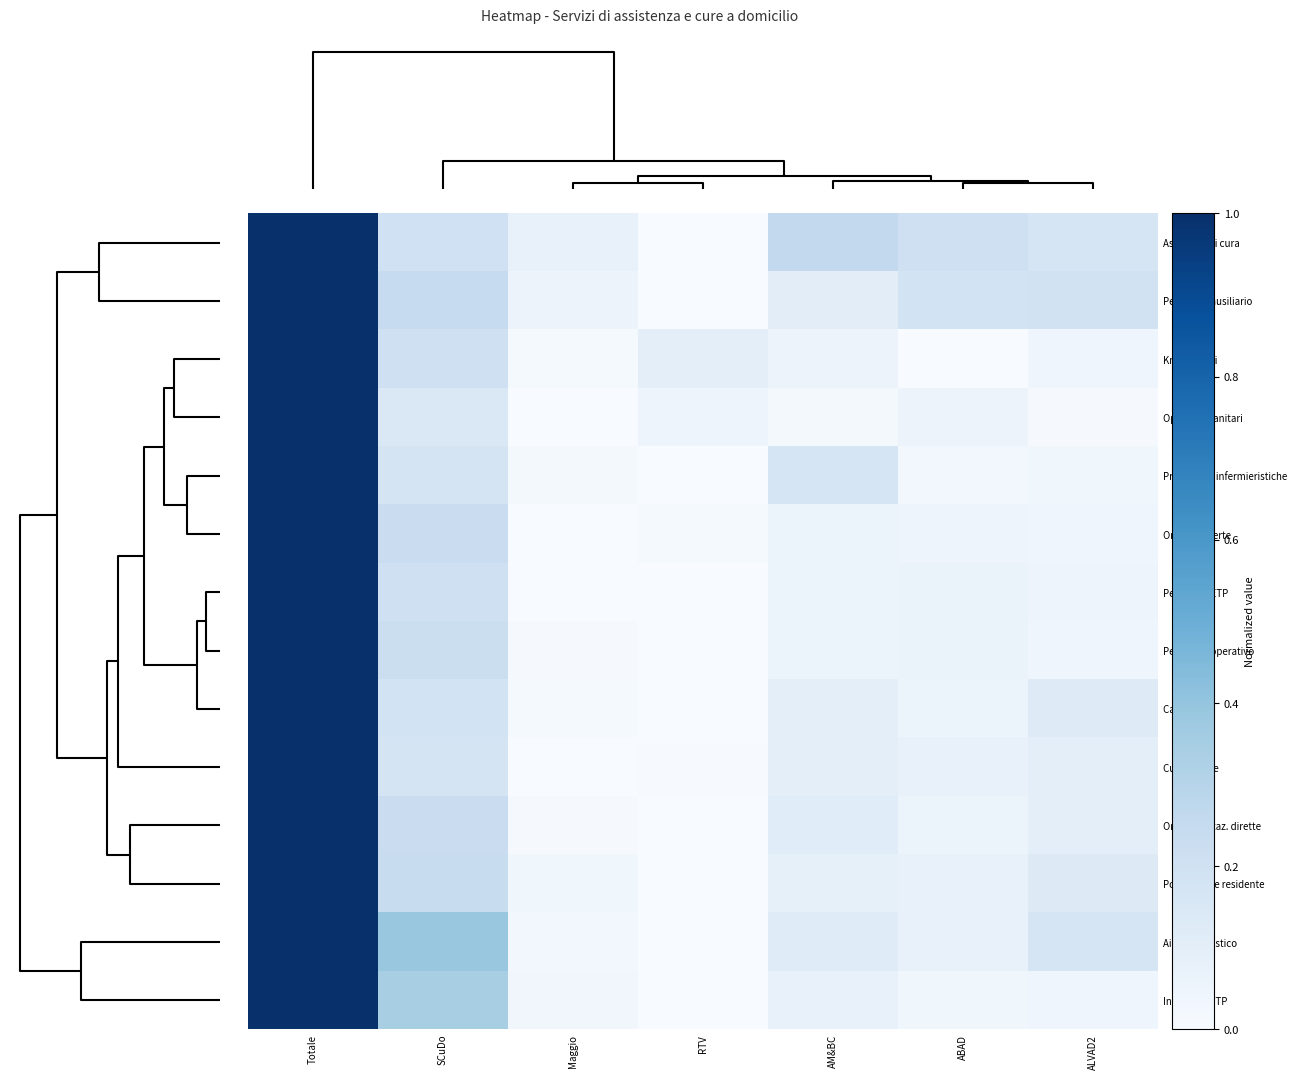

Which series has the largest range (max minus min)?

Assistenti di cura